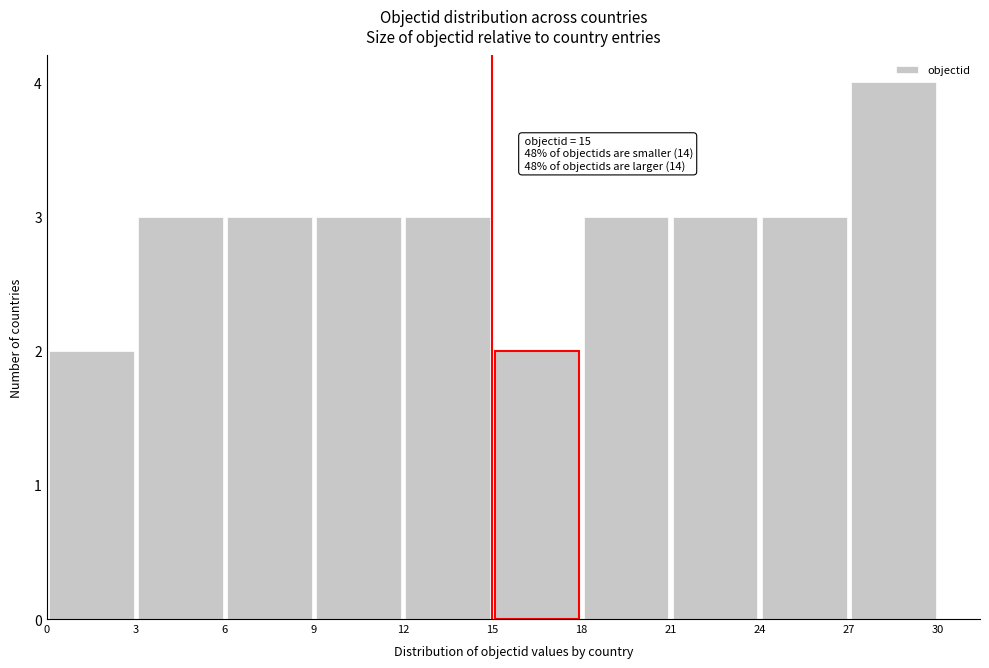

Over which range of the x-axis is the bar tallest?

27 to 30